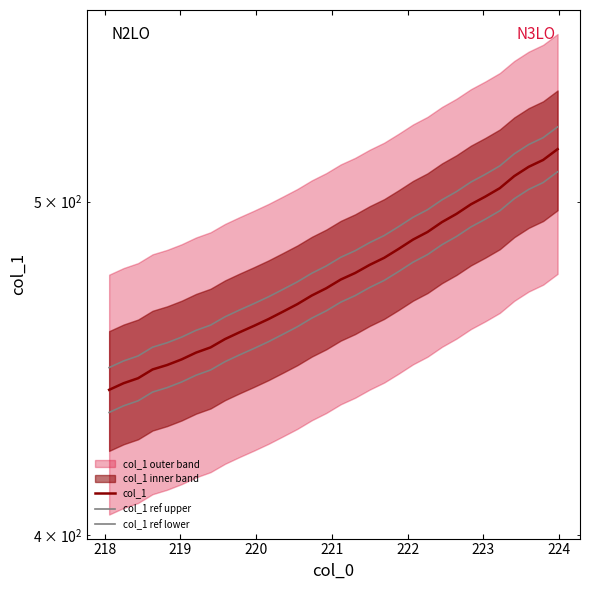

Rank the series by their maximum value, from lowest to highest.

col_1 ref lower, col_1, col_1 ref upper